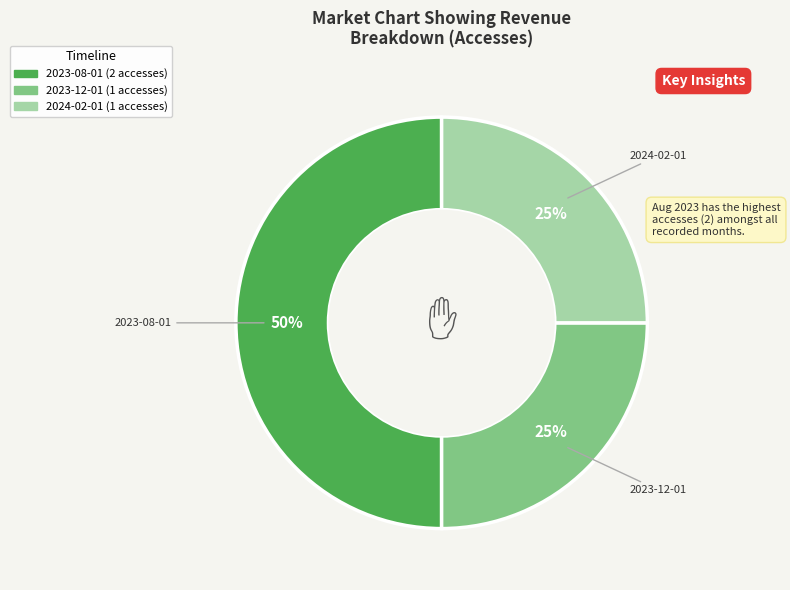

True or false: 2023-12-01 accounts for 25% of the total.

True